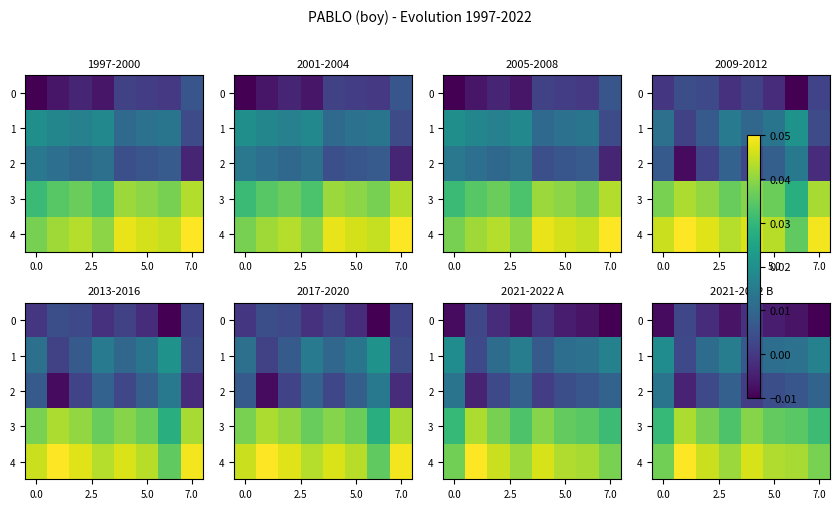

Which series has the largest range (max minus min)?

2